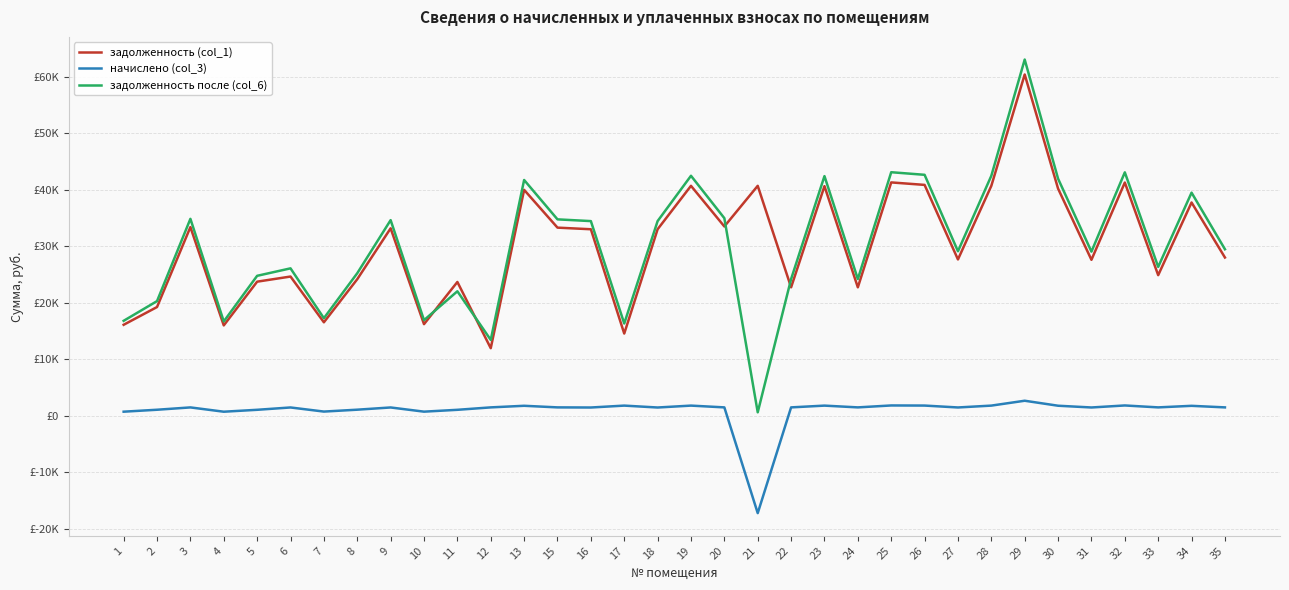

True or false: задолженность после (col_6) has a value of 20270.0 at 2.

True